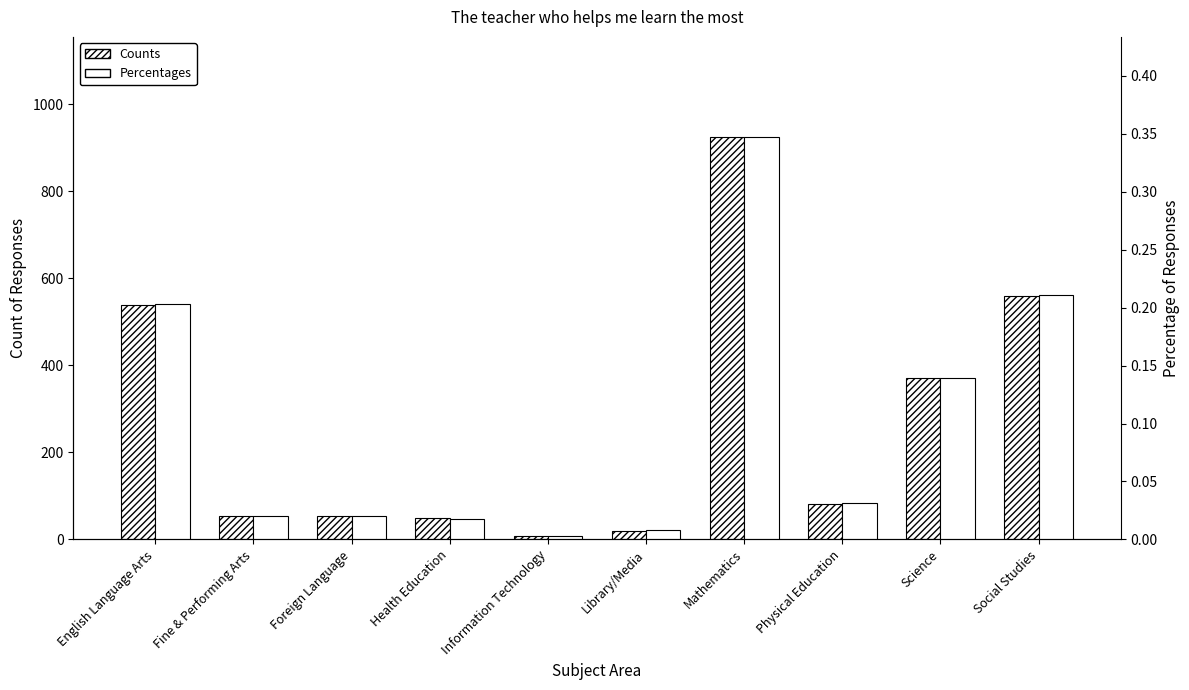

Which series has the largest range (max minus min)?

Counts